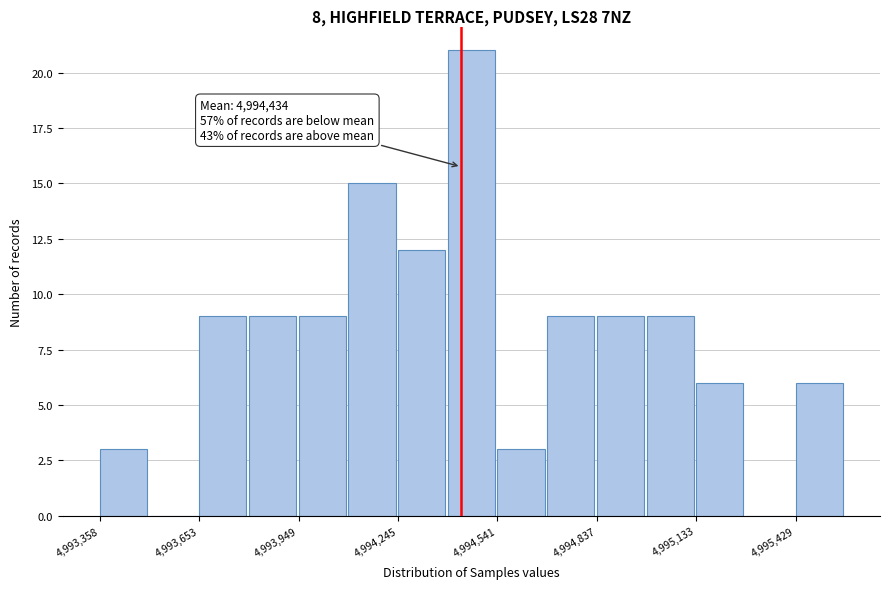

Read against the x-axis, roughly where is the centre of the tallest bar?

4994450